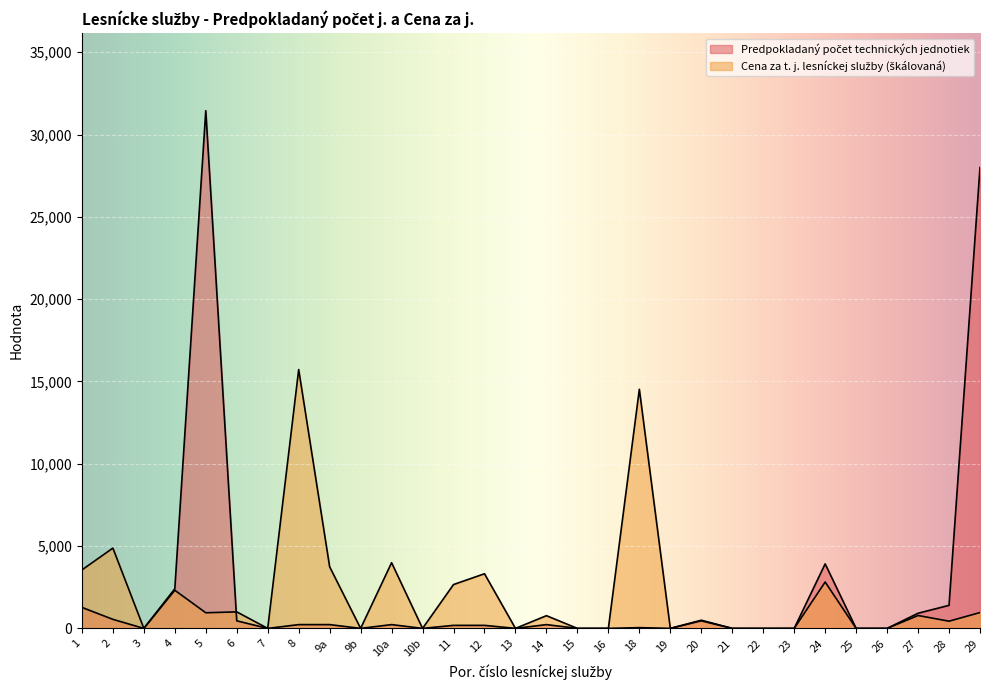

Reading right to left, extract all data points from this chart.

Predpokladaný počet technických jednotiek: 28000.0	1400.0	920.0	0.0	0.0	3920.0	0.0	0.0	0.0	460.0	0.0	46.0	0.0	0.0	230.0	0.0	184.0	184.0	0.0	230.0	0.0	230.0	230.0	0.0	460.0	31450.0	2409.0	0.0	550.0	1275.0
Cena za t. j. lesníckej služby: 962.7	437.4	782.6	0.0	0.0	2817.2	0.0	0.0	0.0	497.8	0.0	14526.2	0.0	0.0	772.0	0.0	3319.4	2663.7	0.0	3991.1	0.0	3740.9	15725.0	0.0	1003.6	949.4	2315.9	0.0	4878.5	3551.0